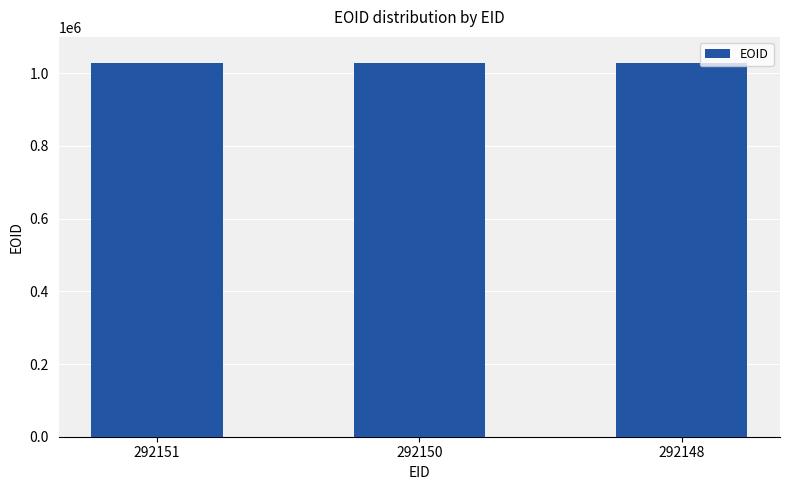

How many distinct data groups are displayed?

1